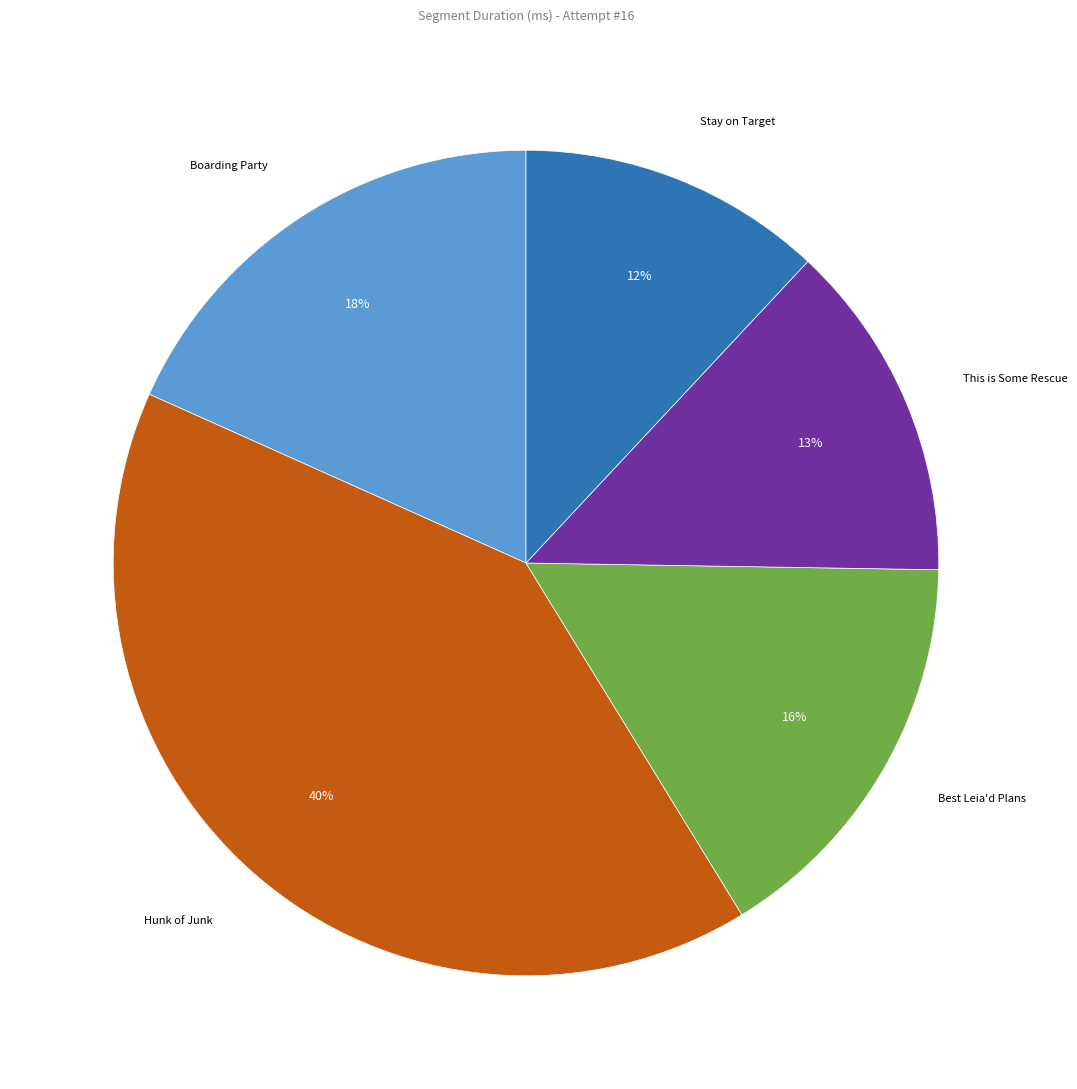

Is there any slice that represents more than half of the pie?

No